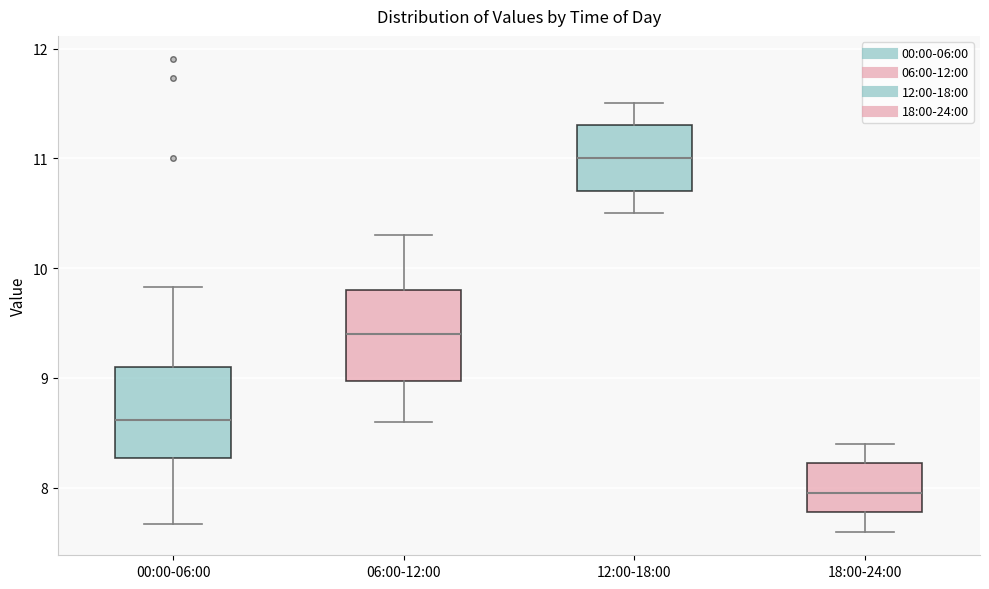

Reading left to right, read every box against the y-axis: the position of its median line, the range the box covers, and the ends of its whiskers. The values are not printed on the chart, so give them approximately, as read against the axis.

00:00-06:00: median 8.6, box 8.3 to 9.1, whiskers 7.7 to 9.8
06:00-12:00: median 9.4, box 9.0 to 9.8, whiskers 8.6 to 10.3
12:00-18:00: median 11.0, box 10.7 to 11.3, whiskers 10.5 to 11.5
18:00-24:00: median 8.0, box 7.8 to 8.2, whiskers 7.6 to 8.4